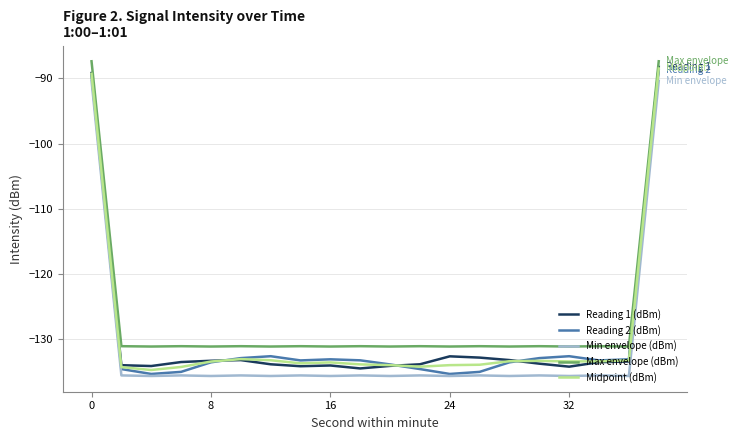

What is the greatest value displayed?

-87.4